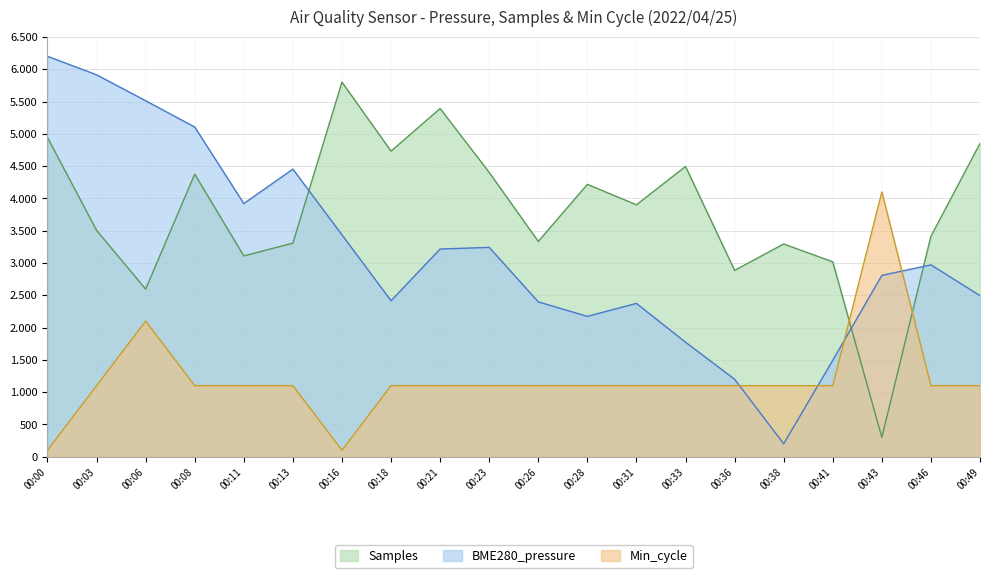

Reading right to left, extract all data points from this chart.

BME280_pressure: 2494.3	2970.6	2807.6	1492.7	200.0	1200.0	1772.8	2374.1	2173.1	2397.8	3241.1	3215.8	2415.2	3435.8	4453.2	3919.9	5105.1	5511.7	5913.6	6200.0
Samples: 4850.4	3412.7	300.0	3017.0	3294.0	2885.1	4494.2	3900.7	4217.3	3333.6	4401.9	5391.1	4731.7	5800.0	3307.2	3109.4	4375.5	2595.0	3505.0	4942.7
Min_cycle: 1100.0	1100.0	4100.0	1100.0	1100.0	1100.0	1100.0	1100.0	1100.0	1100.0	1100.0	1100.0	1100.0	100.0	1100.0	1100.0	1100.0	2100.0	1100.0	100.0